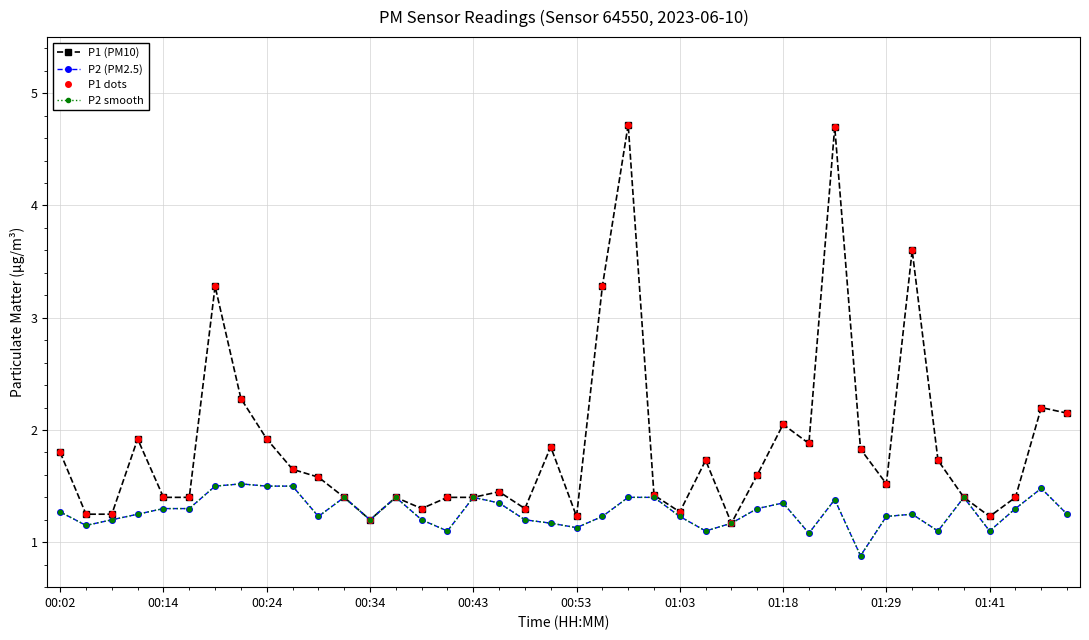

True or false: P1 (PM10) has more than 0 interior local peaks.

True